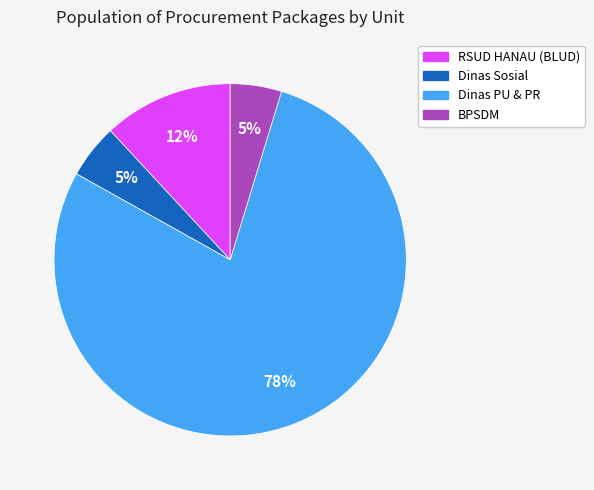

To the nearest percent, what is the average slice percentage?

25%